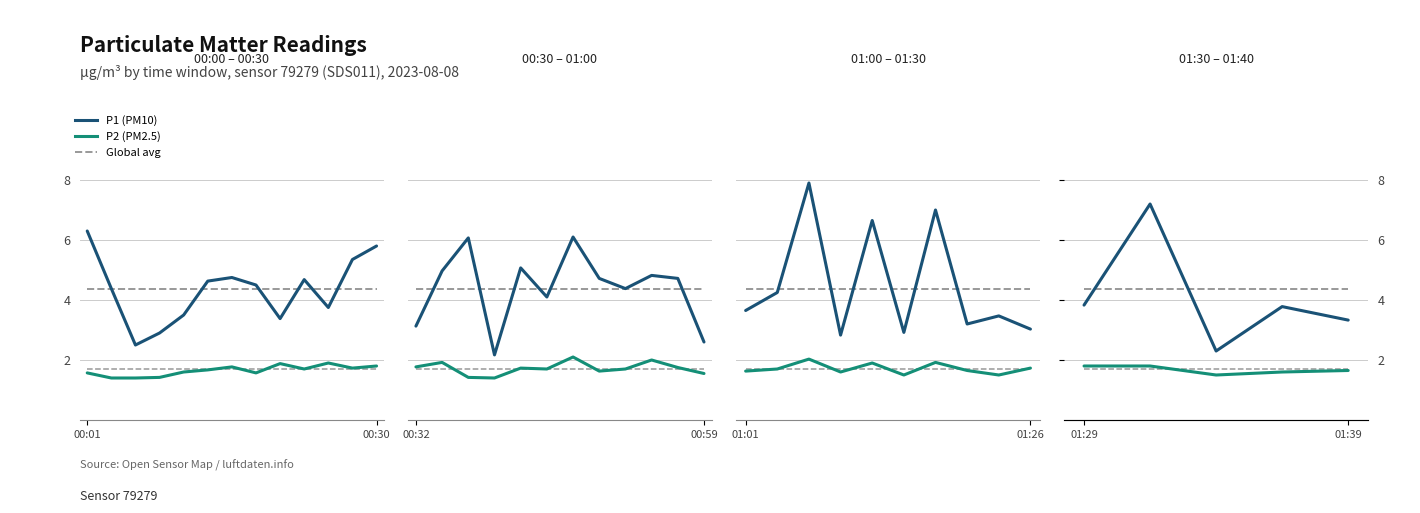

Is it true that P2 (PM2.5) equals 2.6 at 0.8?

False